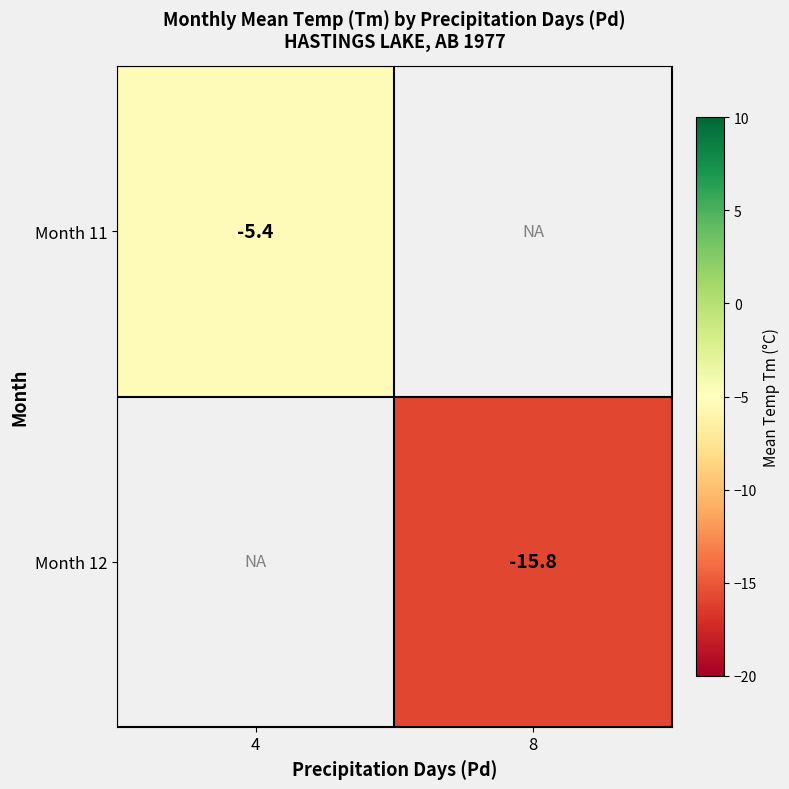

The value of Month 12 at 8 is -6.8. True or false?

False